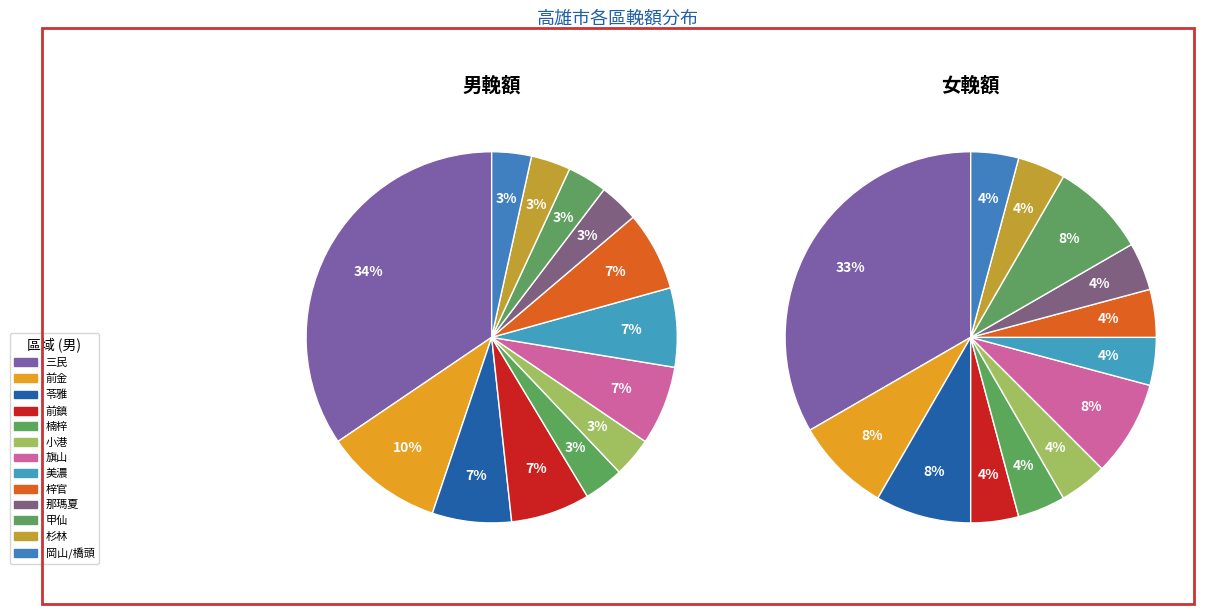

How many segments does this pie chart have?

13